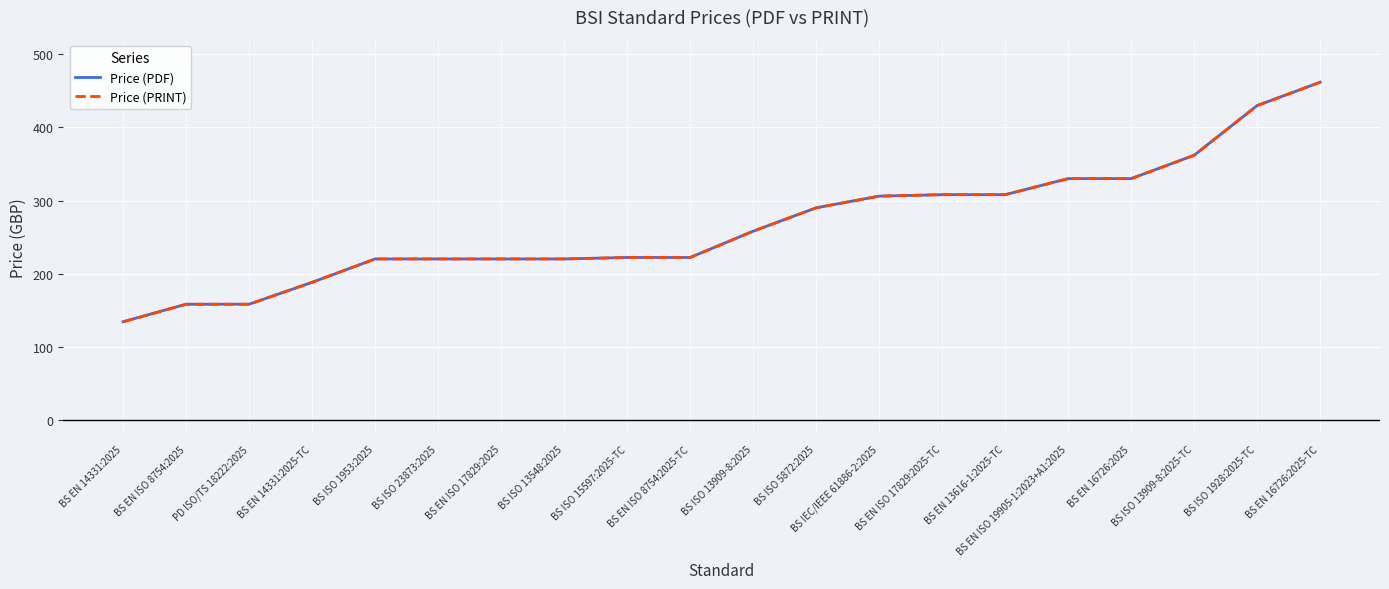

Where does the Price (PRINT) series first go above 258?

BS ISO 5872:2025